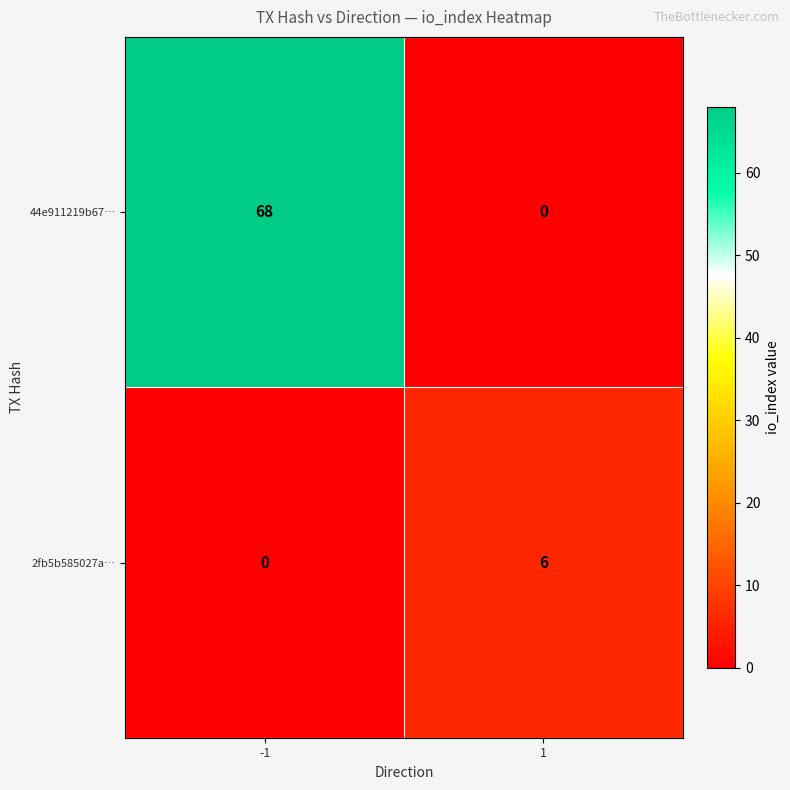

True or false: 2fb5b585027a… has a value of 6 at 1.

True